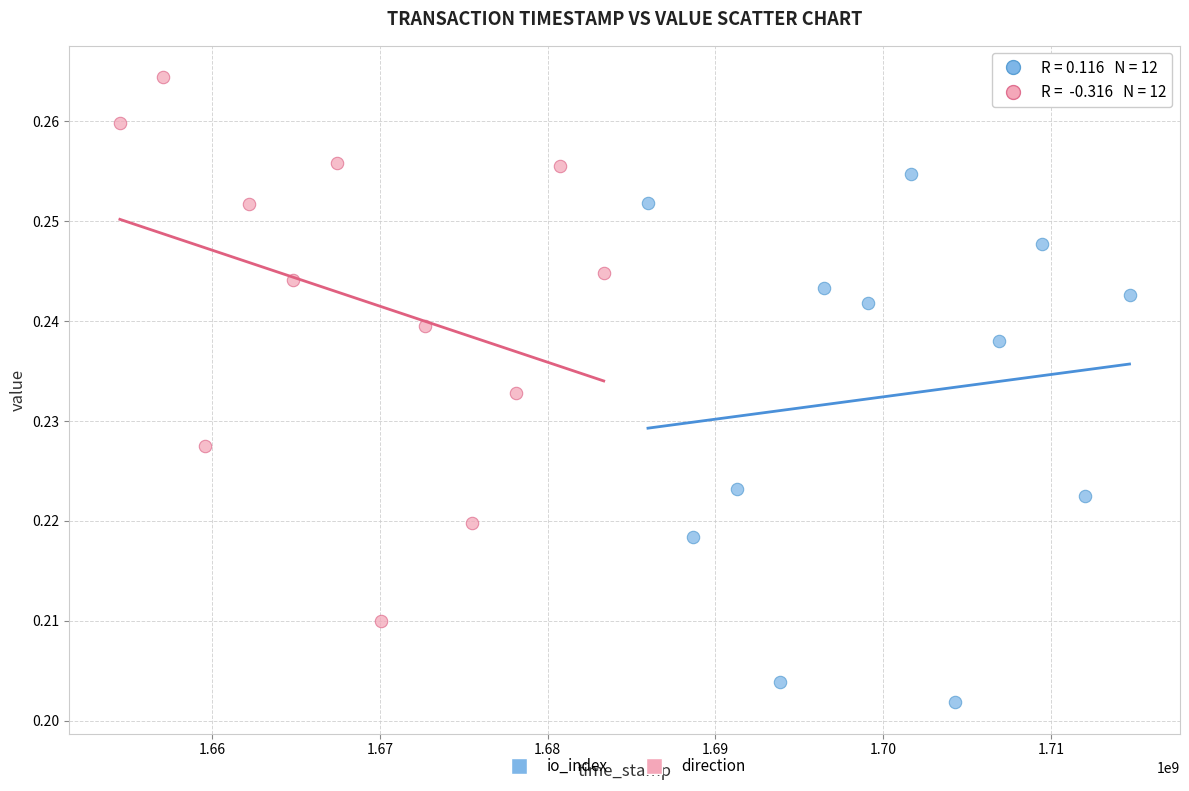

Which series contains the highest Y value?

direction